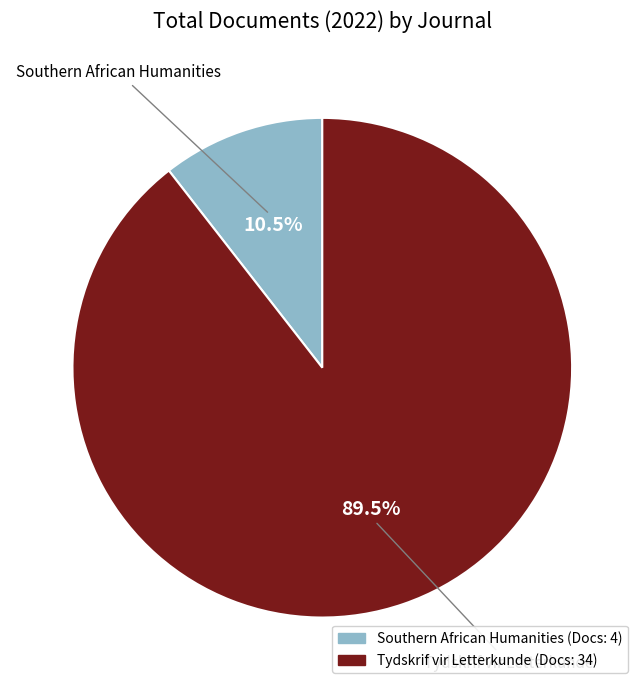

To the nearest percent, what is the difference between the Southern African Humanities and Tydskrif vir Letterkunde slice percentages?

79%